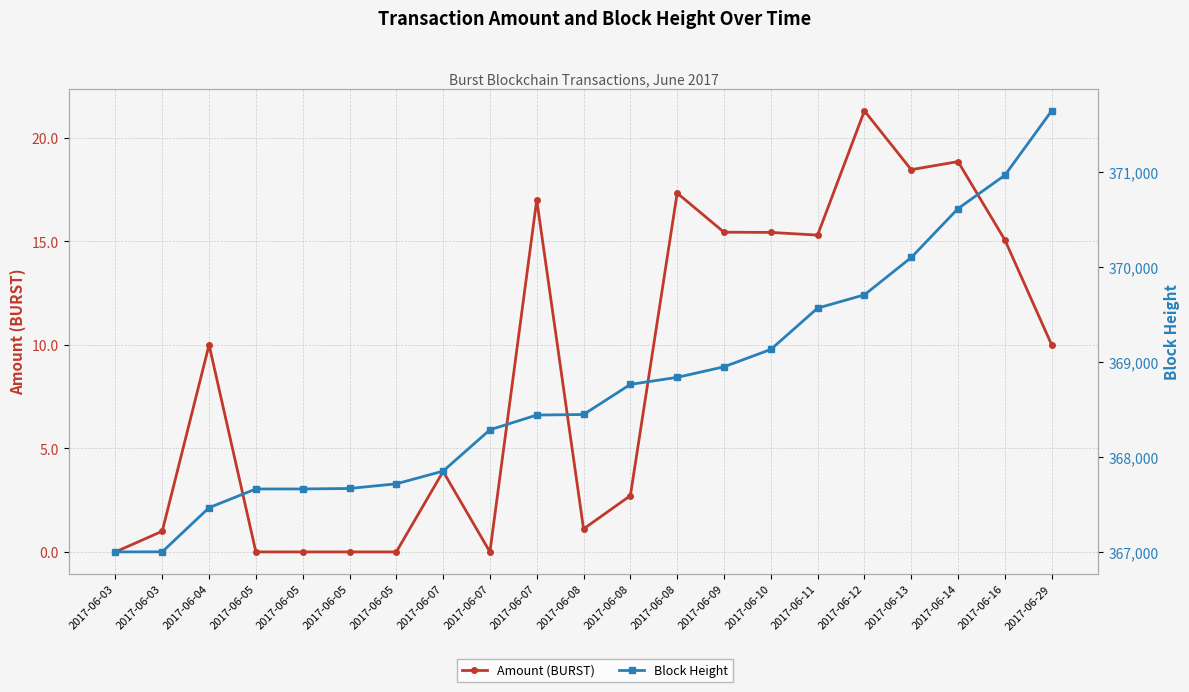

What is the maximum value for Block Height?

371641.0